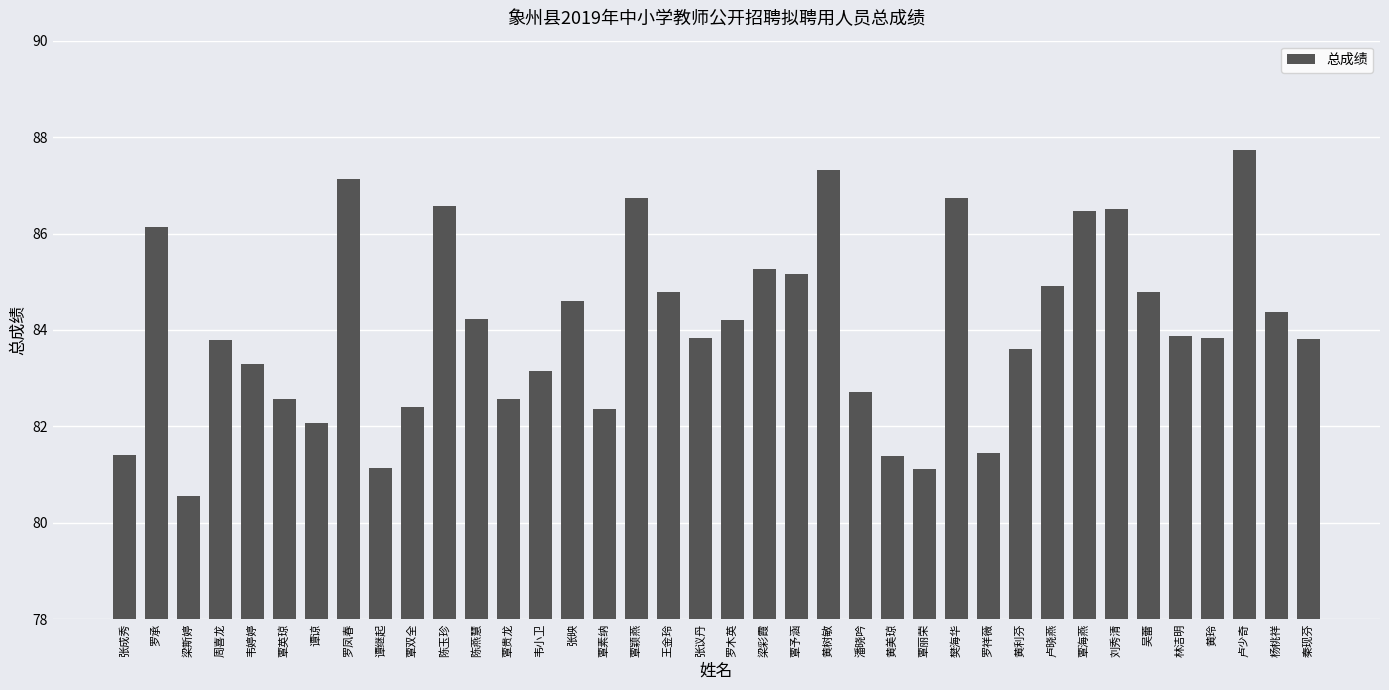

Does the chart contain stacked bars?

No